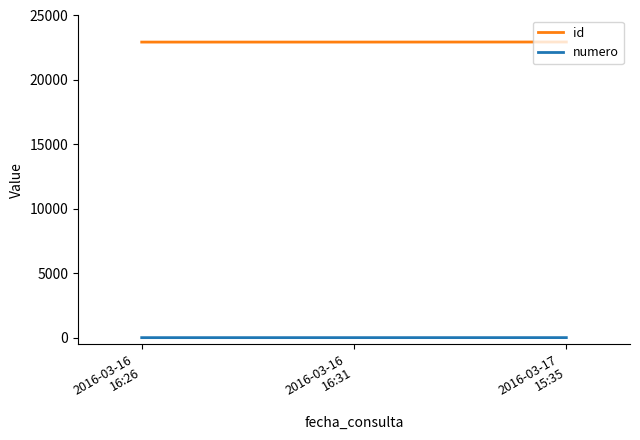

Read the id value at 2016-03-16
16:26.

22937